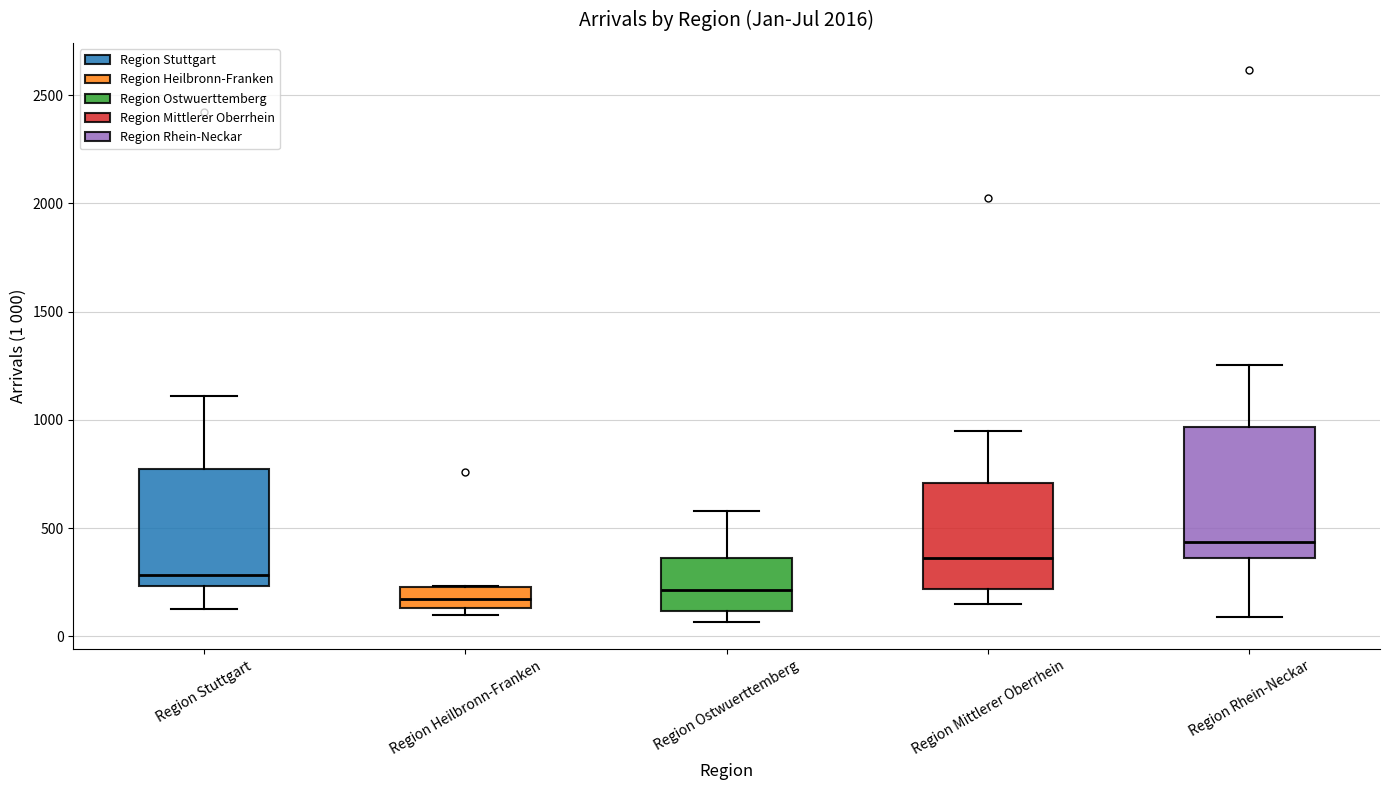

Which box's median line is the highest?

Region Rhein-Neckar